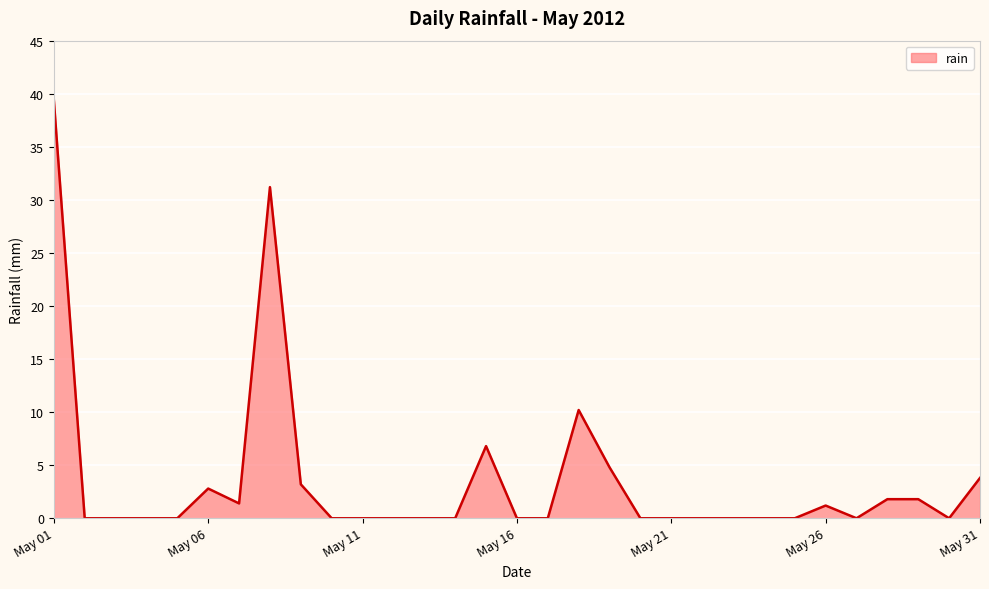

What is the greatest value displayed?

39.4